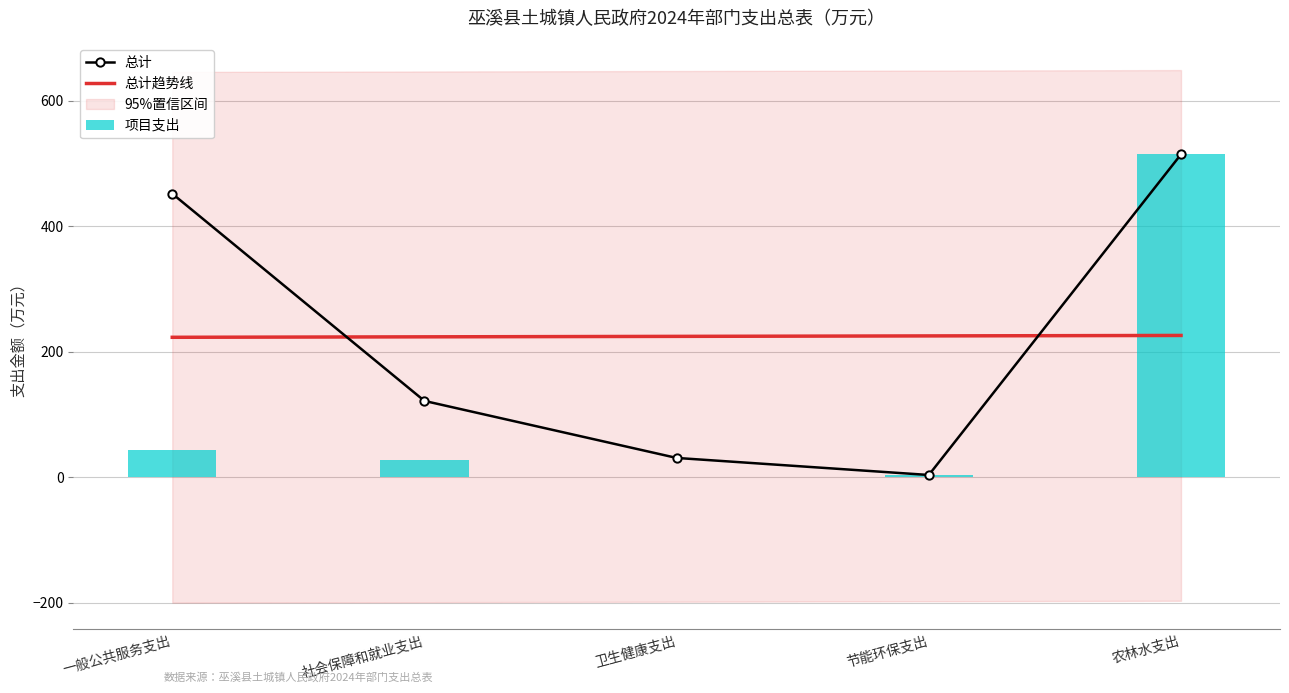

Which has a higher value, 节能环保支出 or 一般公共服务支出?

一般公共服务支出